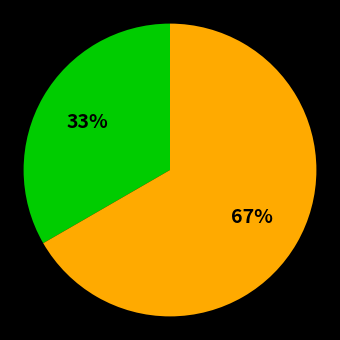

Count the number of slices in the pie.

2